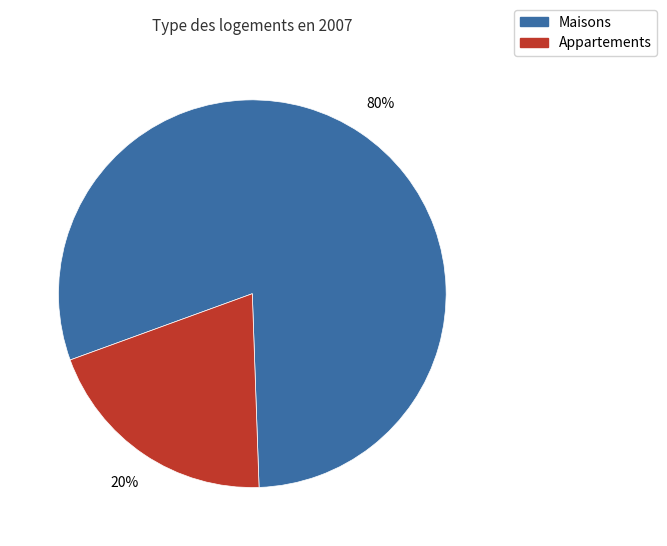

Is it true that Appartements is 11% of the pie?

False